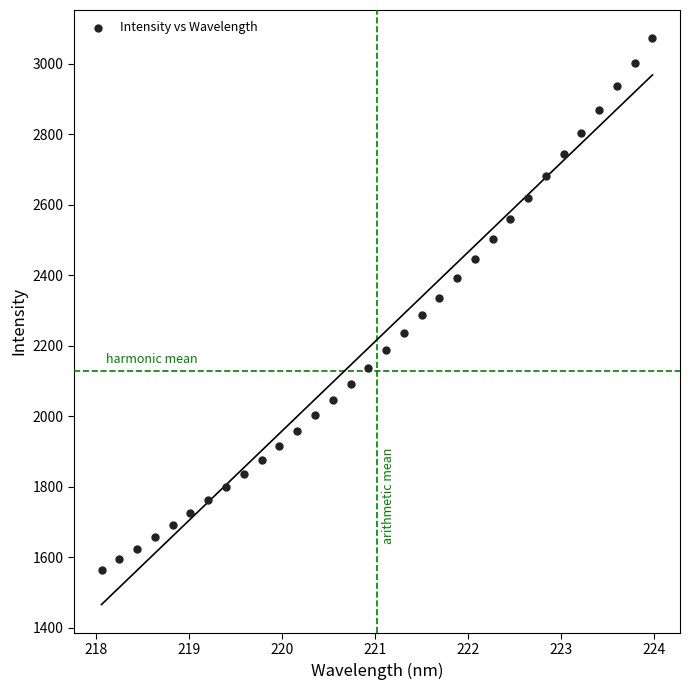

What is the range of Y values (max minus min)?

1509.6